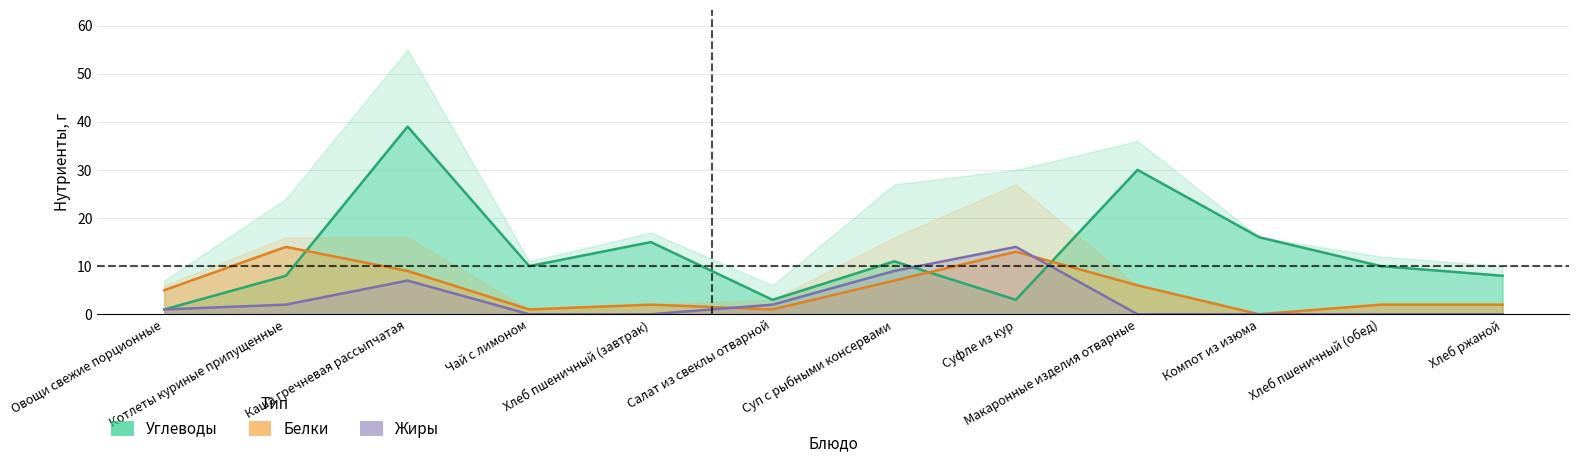

What is the maximum value for Углеводы?

39